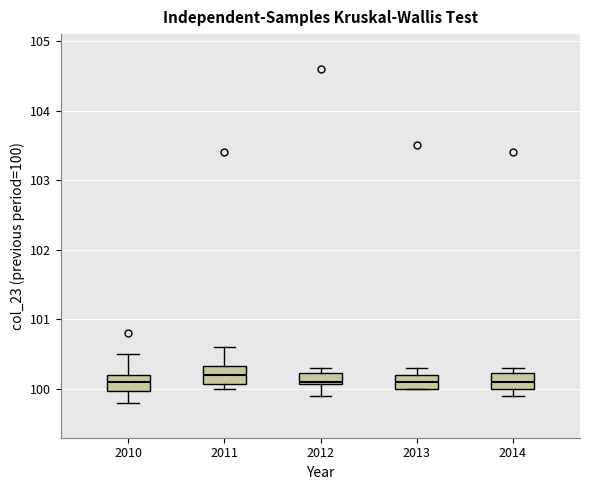

Reading left to right, read every box against the y-axis: the position of its median line, the range the box covers, and the ends of its whiskers. The values are not printed on the chart, so give them approximately, as read against the axis.

2010: median 100.1, box 100.0 to 100.2, whiskers 99.8 to 100.5
2011: median 100.2, box 100.1 to 100.3, whiskers 100.0 to 100.6
2012: median 100.1, box 100.1 to 100.2, whiskers 99.9 to 100.3
2013: median 100.1, box 100.0 to 100.2, whiskers 100.0 to 100.3
2014: median 100.1, box 100.0 to 100.2, whiskers 99.9 to 100.3